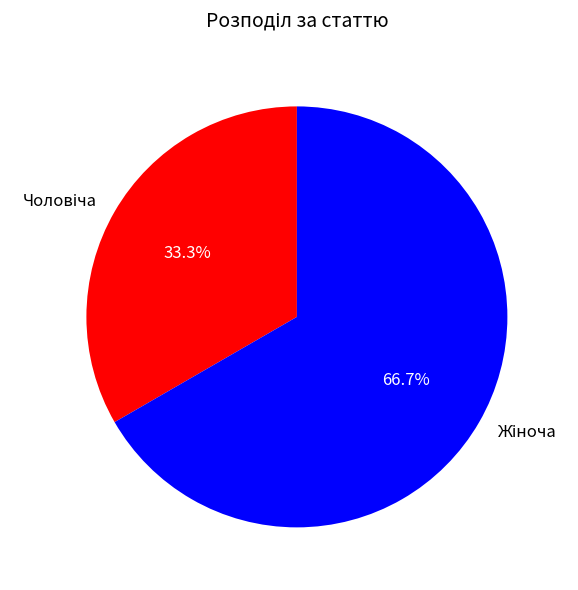

Is there a majority slice in this chart?

Yes